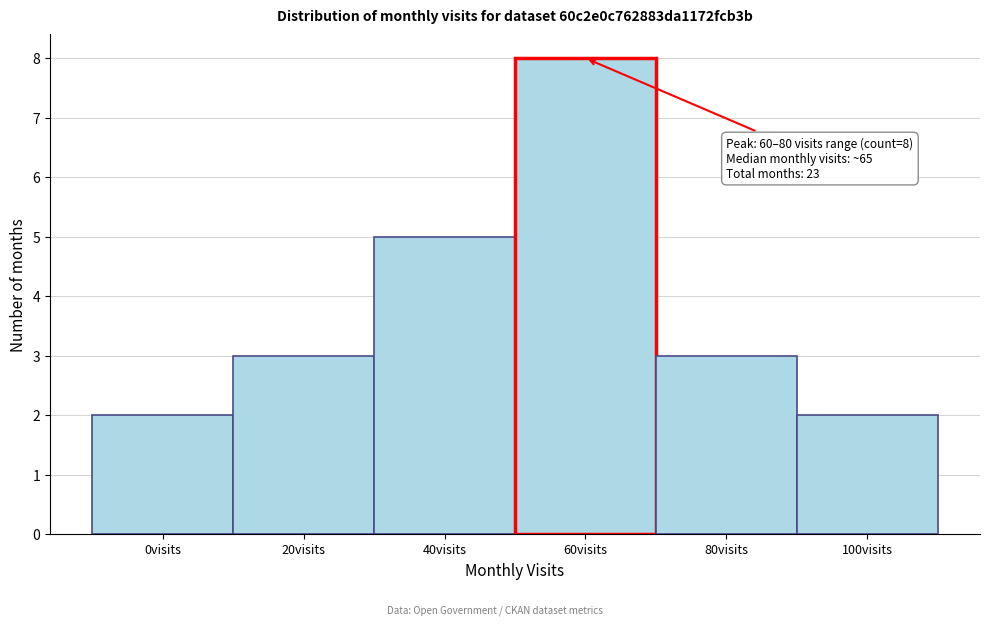

Reading left to right, list all the values displayed in this chart.

2	3	5	8	3	2